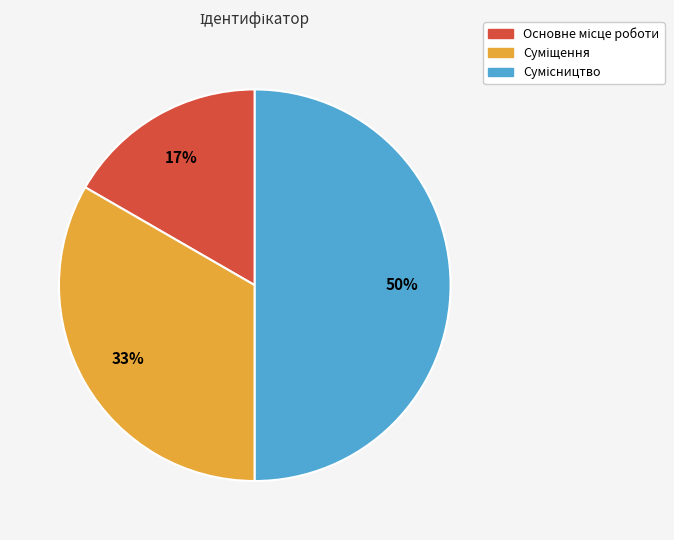

To the nearest percent, what is the difference between the largest and smallest slice percentages?

33%